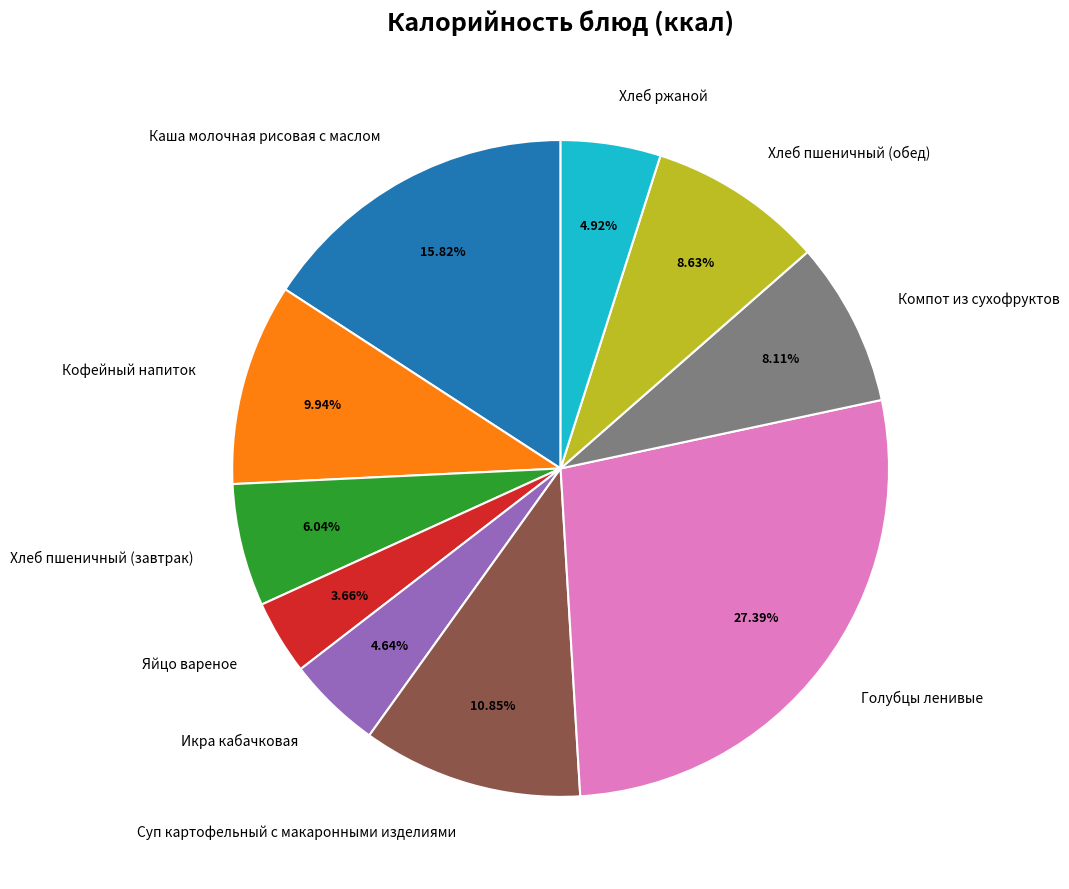

What percentage do Кофейный напиток and Яйцо вареное together represent?

13.6%